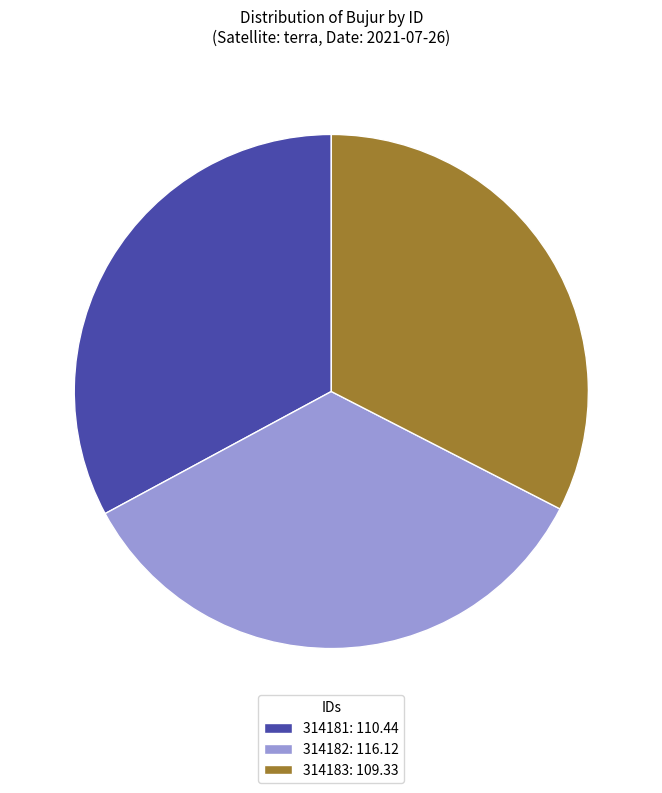

How many segments does this pie chart have?

3